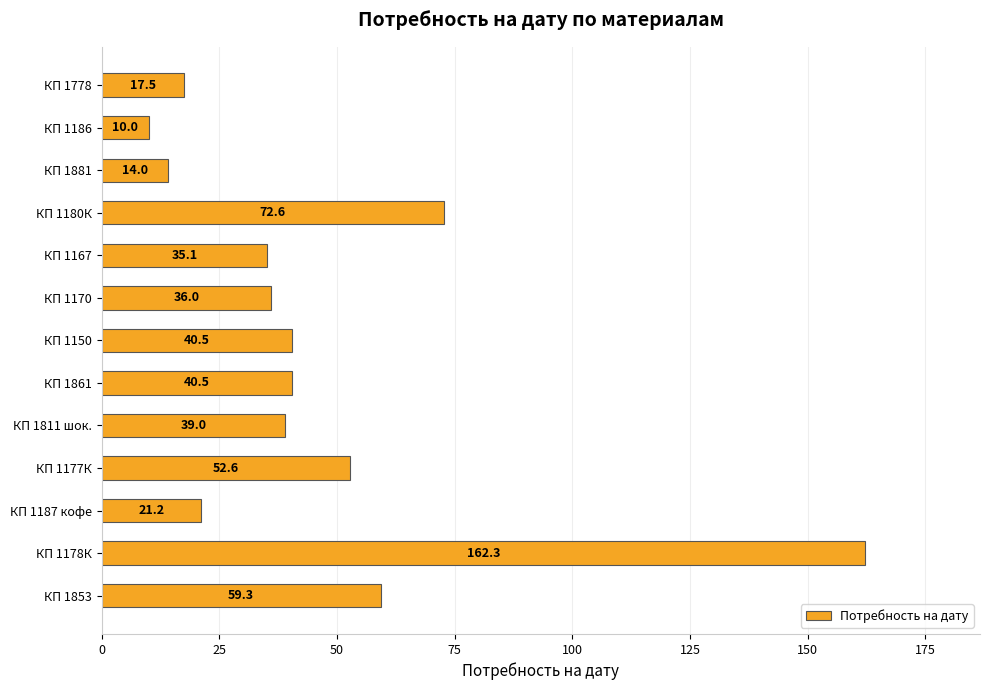

What is the average value?

46.2